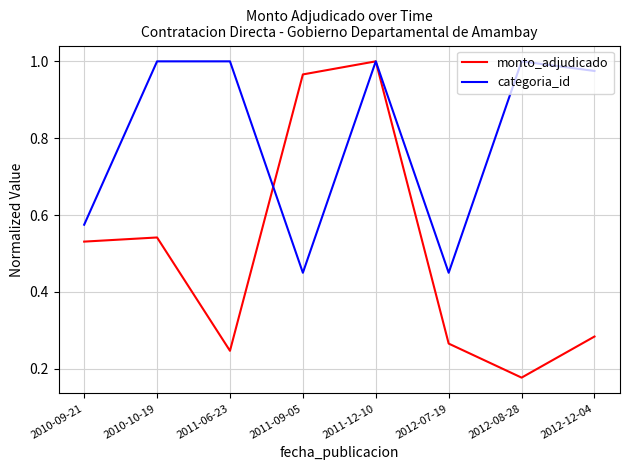

What is the sum of the monto_adjudicado values at 2010-10-19 and 2011-09-05?

1.5